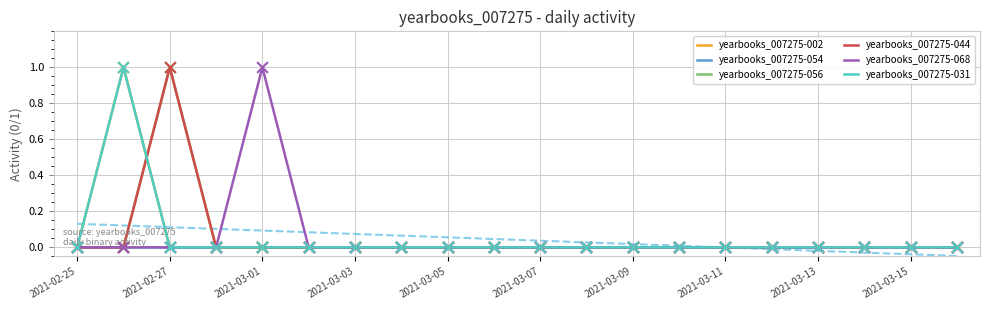

Which series reaches the maximum Y coordinate?

yearbooks_007275-002